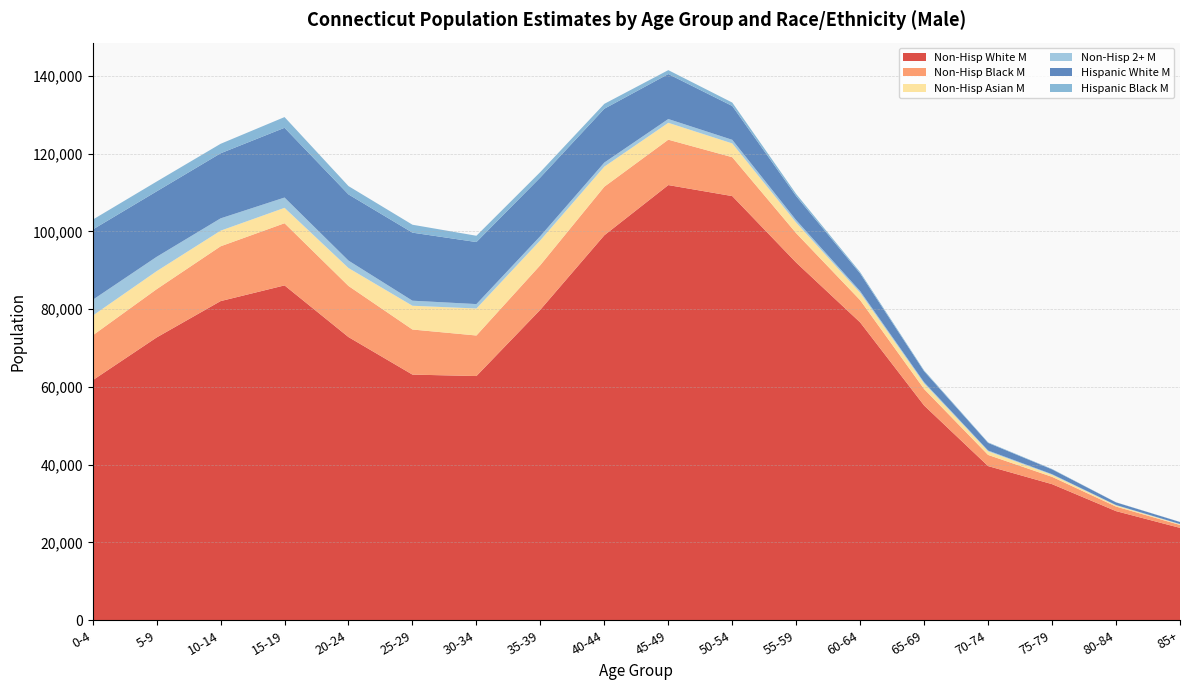

Reading left to right, what are all the values shown in this chart?

Non-Hisp White M: 0-4=61718	5-9=72722	10-14=82070	15-19=86113	20-24=72824	25-29=63172	30-34=62802	35-39=79871	40-44=99001	45-49=111906	50-54=109075	55-59=91972	60-64=76590	65-69=55223	70-74=39650	75-79=35001	80-84=28068	85+=23757
Non-Hisp Black M: 0-4=11531	5-9=12410	10-14=14091	15-19=15984	20-24=13142	25-29=11595	30-34=10426	35-39=11471	40-44=12490	45-49=11673	50-54=10001	55-59=7548	60-64=5714	65-69=4230	70-74=2866	75-79=1884	80-84=1171	85+=759
Non-Hisp Asian M: 0-4=5076	5-9=4634	10-14=4017	15-19=3958	20-24=4609	25-29=6110	30-34=6945	35-39=6379	40-44=5164	45-49=4341	50-54=3544	55-59=2719	60-64=1898	65-69=1435	70-74=936	75-79=522	80-84=291	85+=164
Non-Hisp 2+ M: 0-4=4068	5-9=3685	10-14=3167	15-19=2649	20-24=1912	25-29=1302	30-34=1134	35-39=1083	40-44=1050	45-49=974	50-54=929	55-59=638	60-64=434	65-69=314	70-74=209	75-79=159	80-84=101	85+=75
Hispanic White M: 0-4=18076	5-9=16835	10-14=16731	15-19=17935	20-24=17016	25-29=17495	30-34=15949	35-39=15082	40-44=13837	45-49=11562	50-54=8698	55-59=6177	60-64=4525	65-69=2812	70-74=1949	75-79=1235	80-84=678	85+=508
Hispanic Black M: 0-4=2532	5-9=2523	10-14=2440	15-19=2755	20-24=2142	25-29=2038	30-34=1619	35-39=1393	40-44=1257	45-49=1010	50-54=878	55-59=553	60-64=351	65-69=227	70-74=137	75-79=103	80-84=41	85+=33